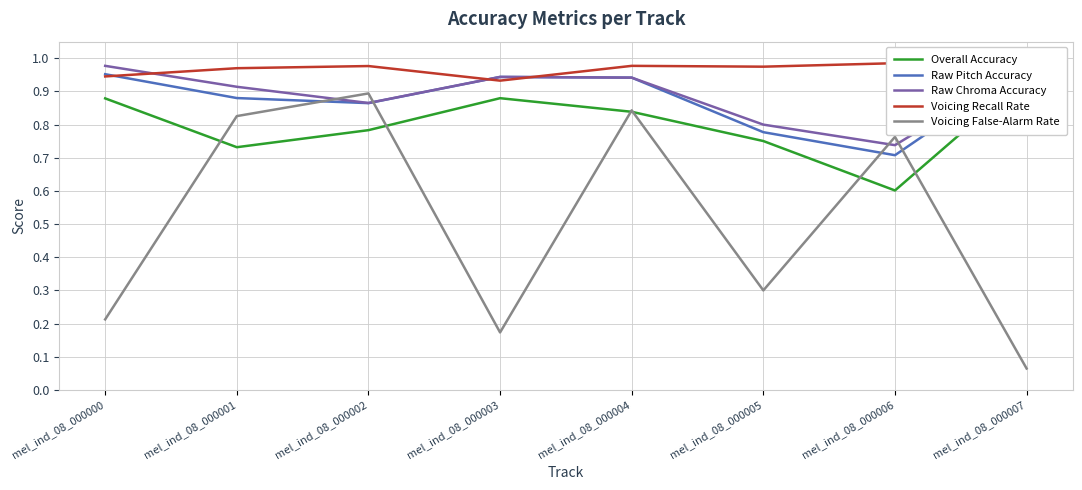

What is the maximum value shown in the chart?

1.0